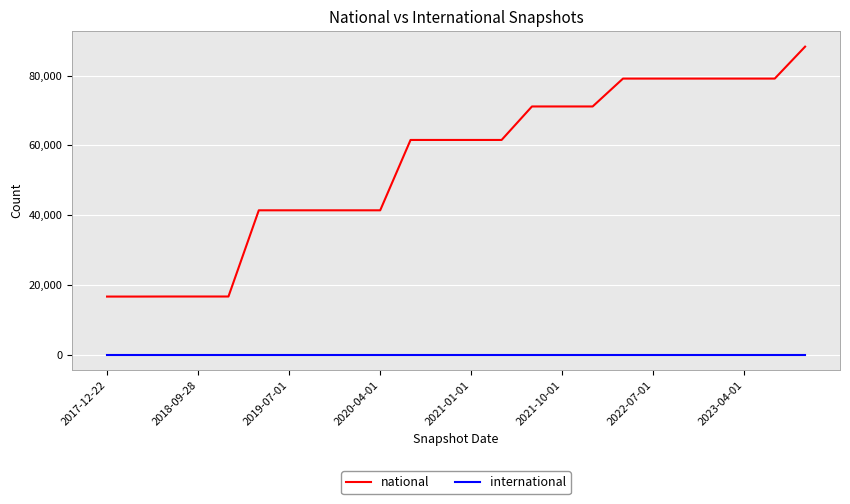

What is the difference between the maximum and minimum values in the national series?

71677